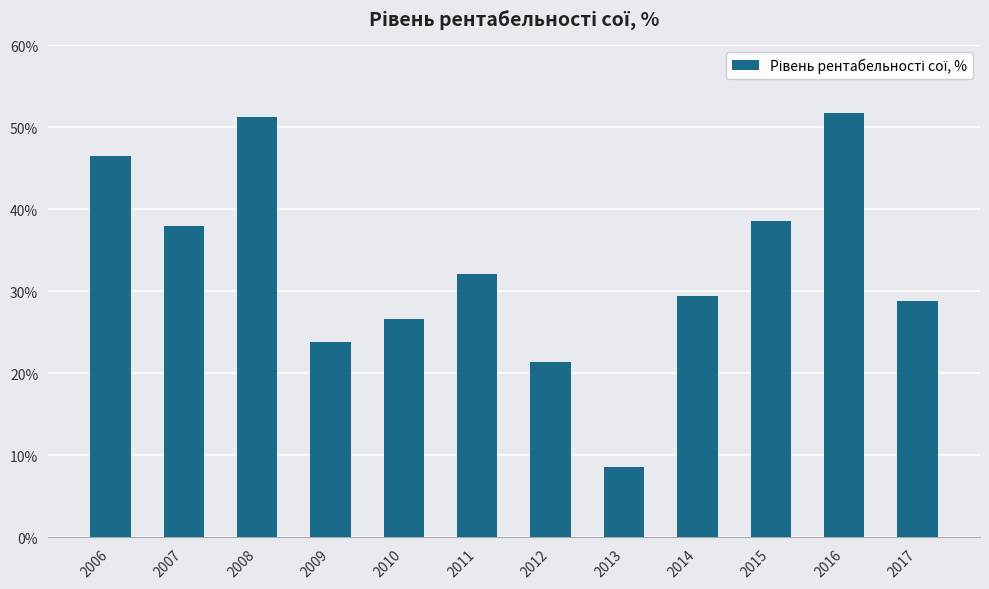

The value at 2011 is 16.5. True or false?

False